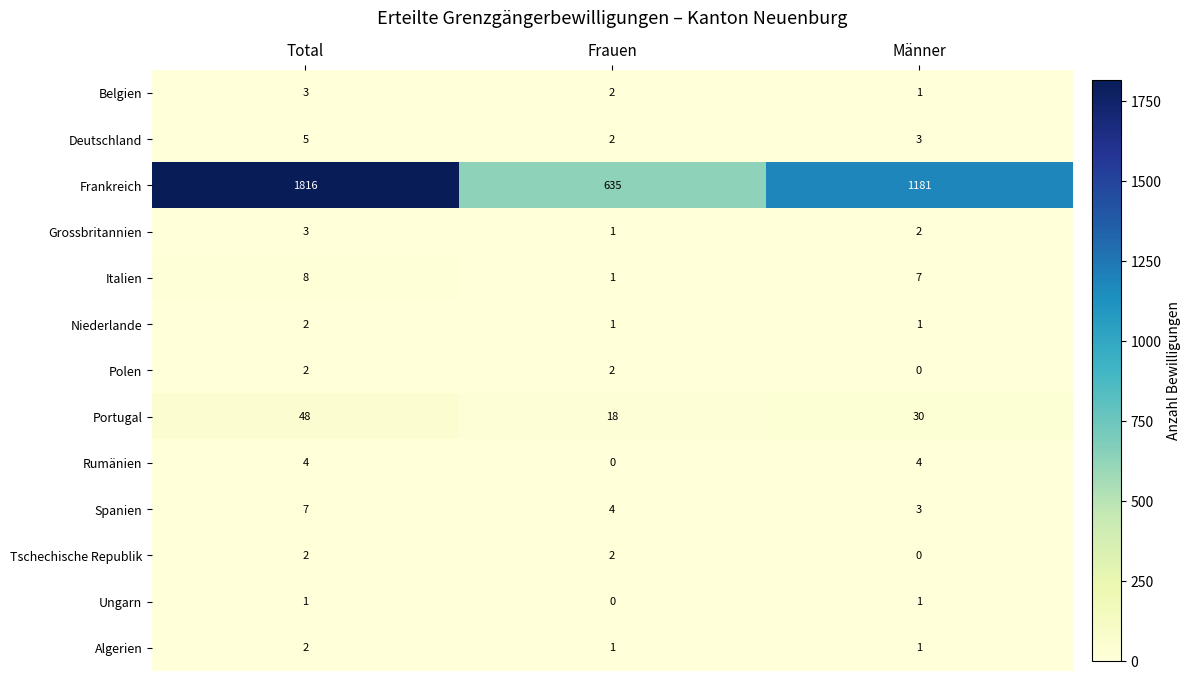

What is the difference between the highest and lowest values at Total?

1815